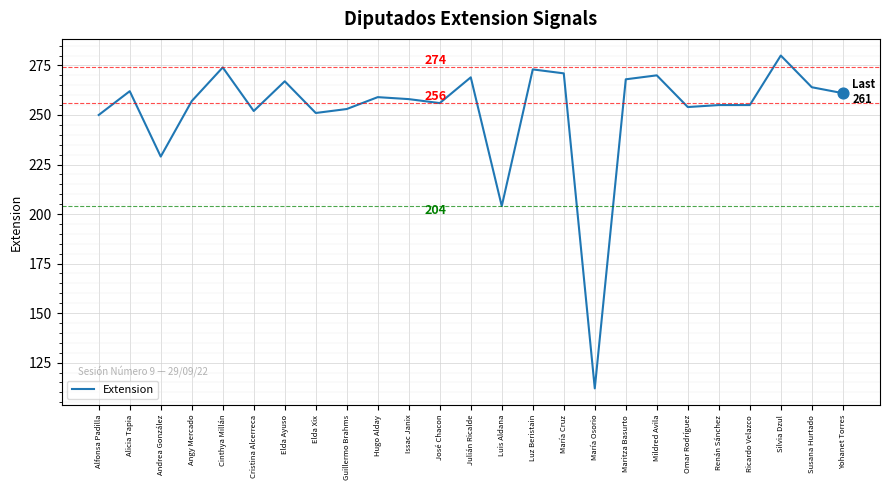

Between Yohanet Torres and Angy Mercado, which is larger?

Yohanet Torres